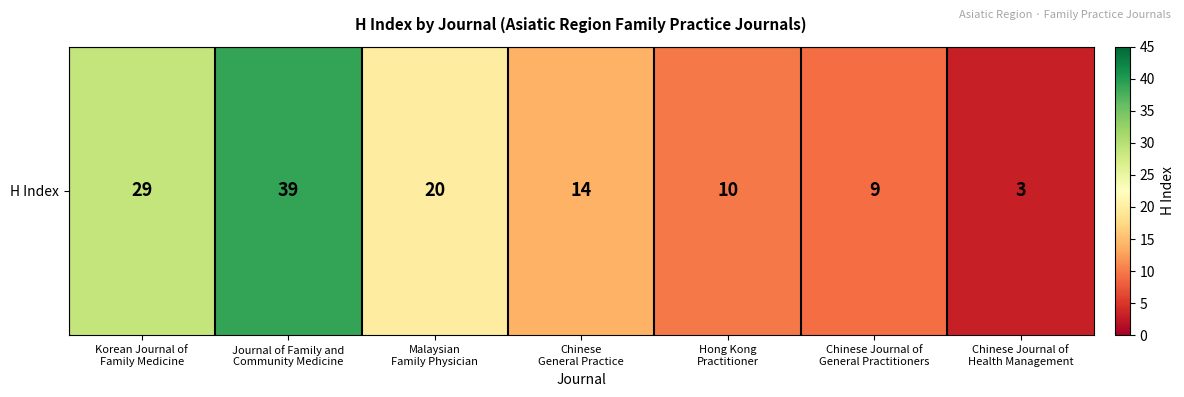

The value at Hong Kong
Practitioner is 14. True or false?

False